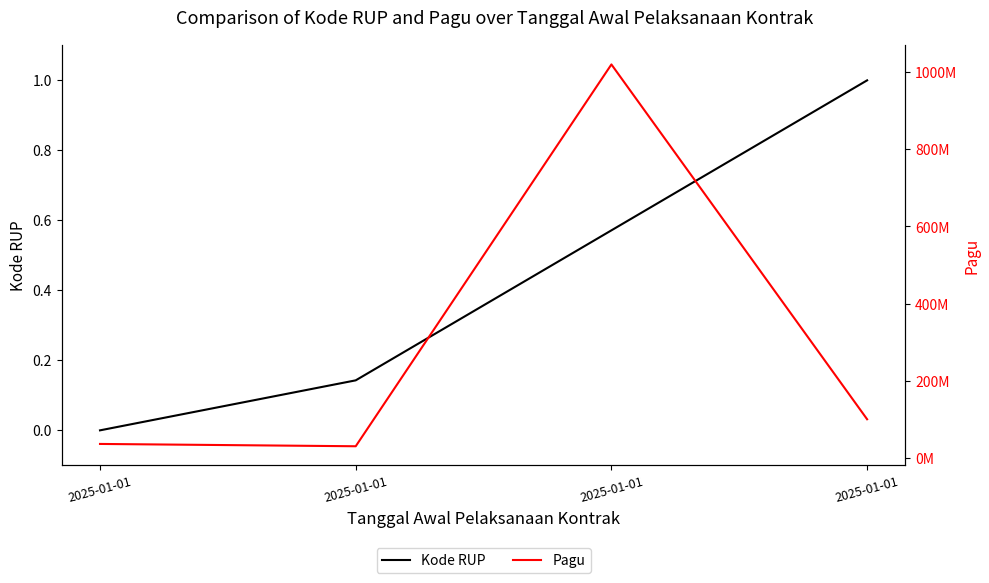

What is the highest value of the Kode RUP series?

1.0